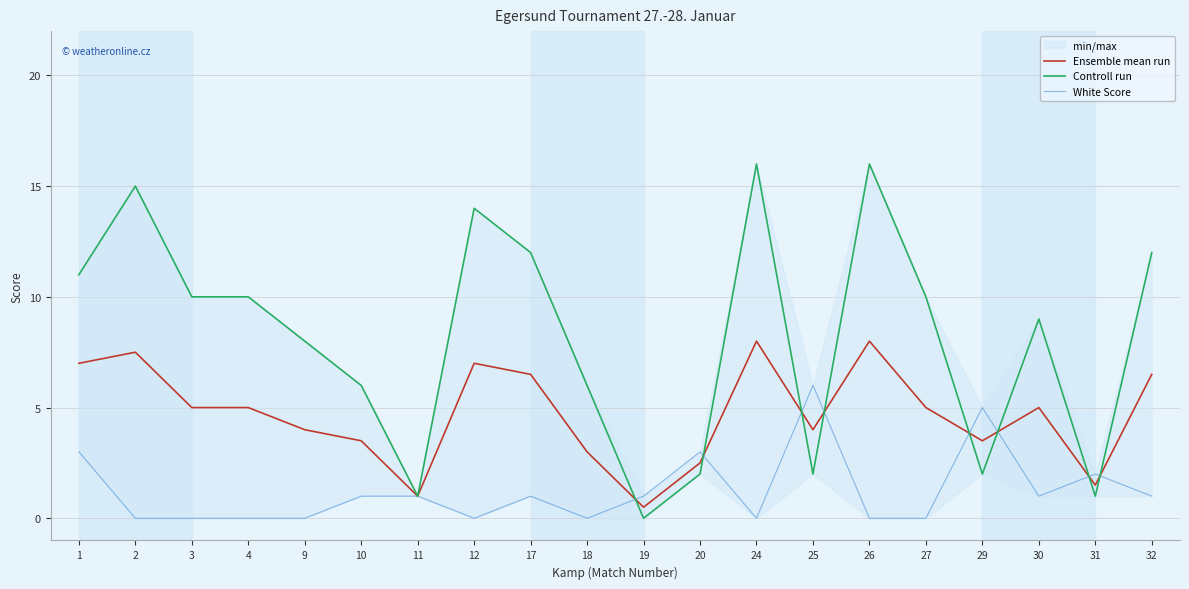

Reading left to right, what are all the values shown in this chart?

Ensemble mean run: 7.0	7.5	5.0	5.0	4.0	3.5	1.0	7.0	6.5	3.0	0.5	2.5	8.0	4.0	8.0	5.0	3.5	5.0	1.5	6.5
Controll run: 11.0	15.0	10.0	10.0	8.0	6.0	1.0	14.0	12.0	6.0	0.0	2.0	16.0	2.0	16.0	10.0	2.0	9.0	1.0	12.0
White Score: 3.0	0.0	0.0	0.0	0.0	1.0	1.0	0.0	1.0	0.0	1.0	3.0	0.0	6.0	0.0	0.0	5.0	1.0	2.0	1.0